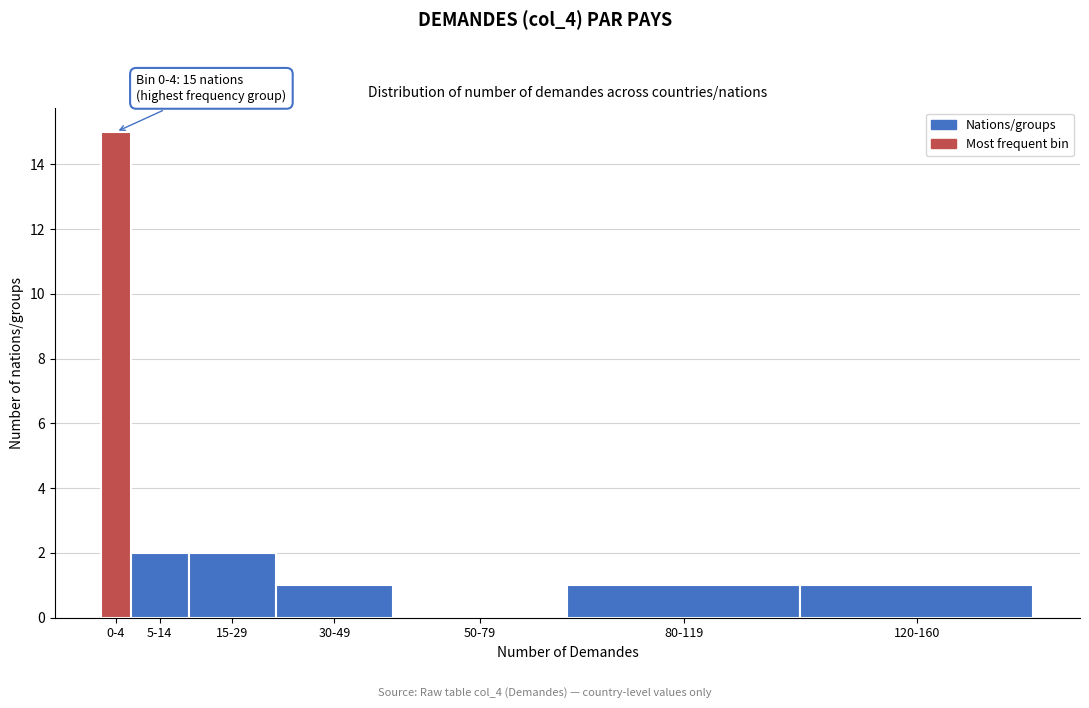

Reading right to left, transcribe all the data shown in this chart.

120-160=1	80-119=1	50-79=0	30-49=1	15-29=2	5-14=2	0-4=15